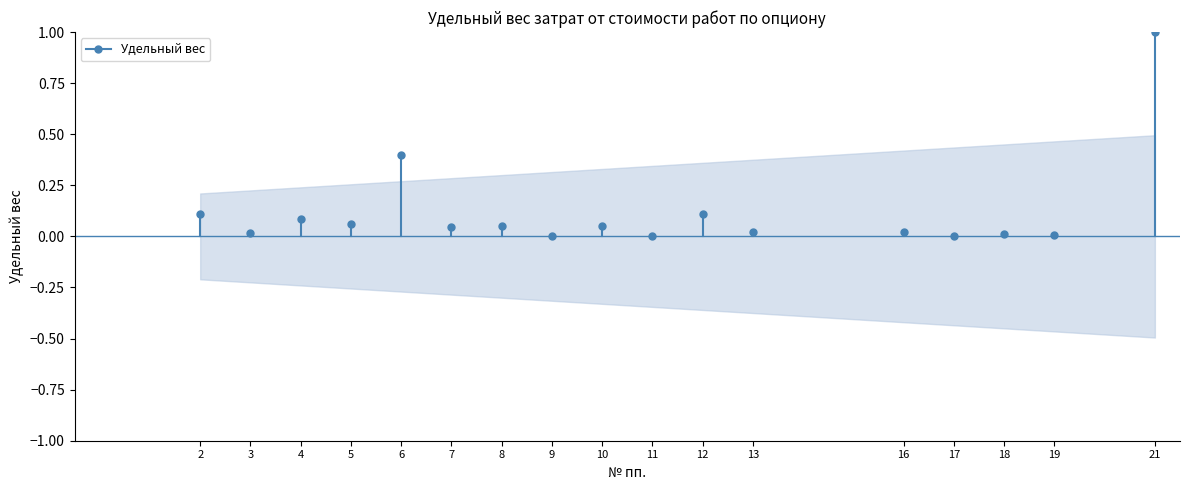

At which category does the data reach its first local peak?

4